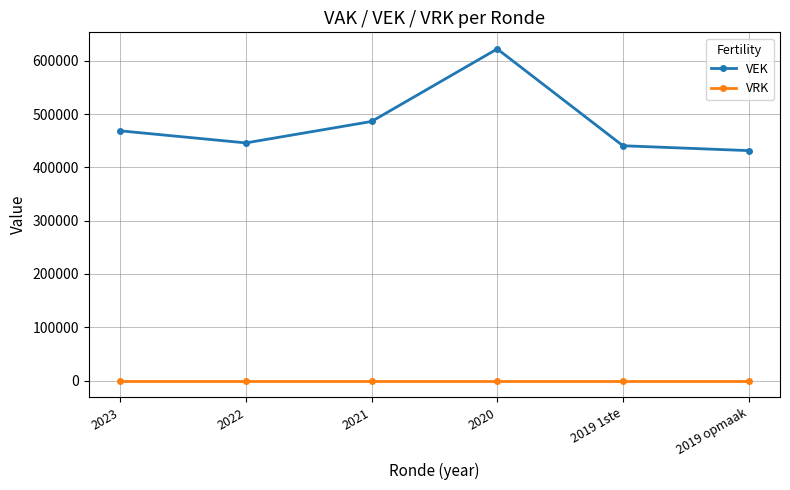

True or false: VEK and VRK cross at least once.

False